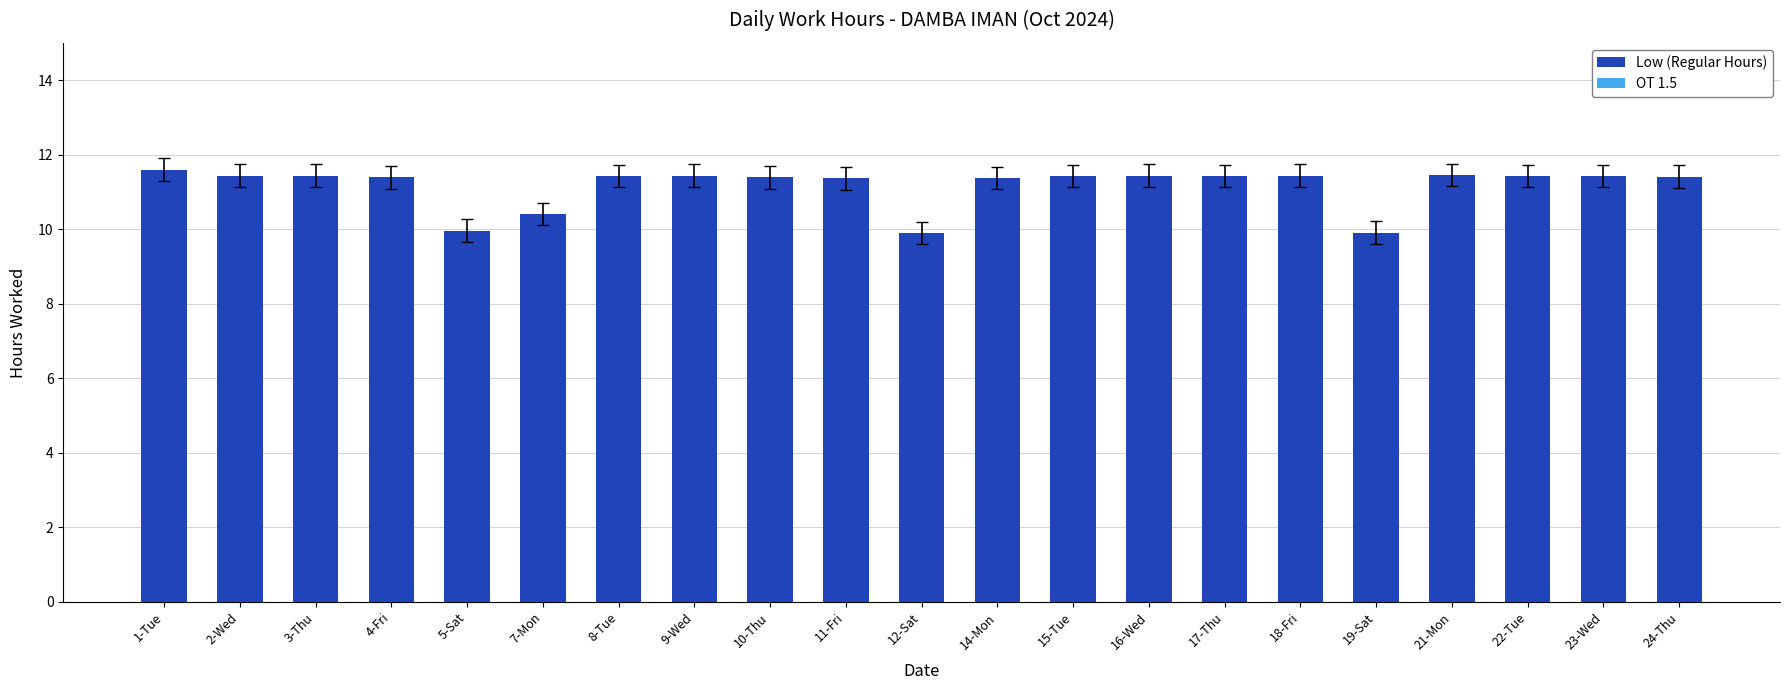

What is the minimum value shown in the chart?

9.9